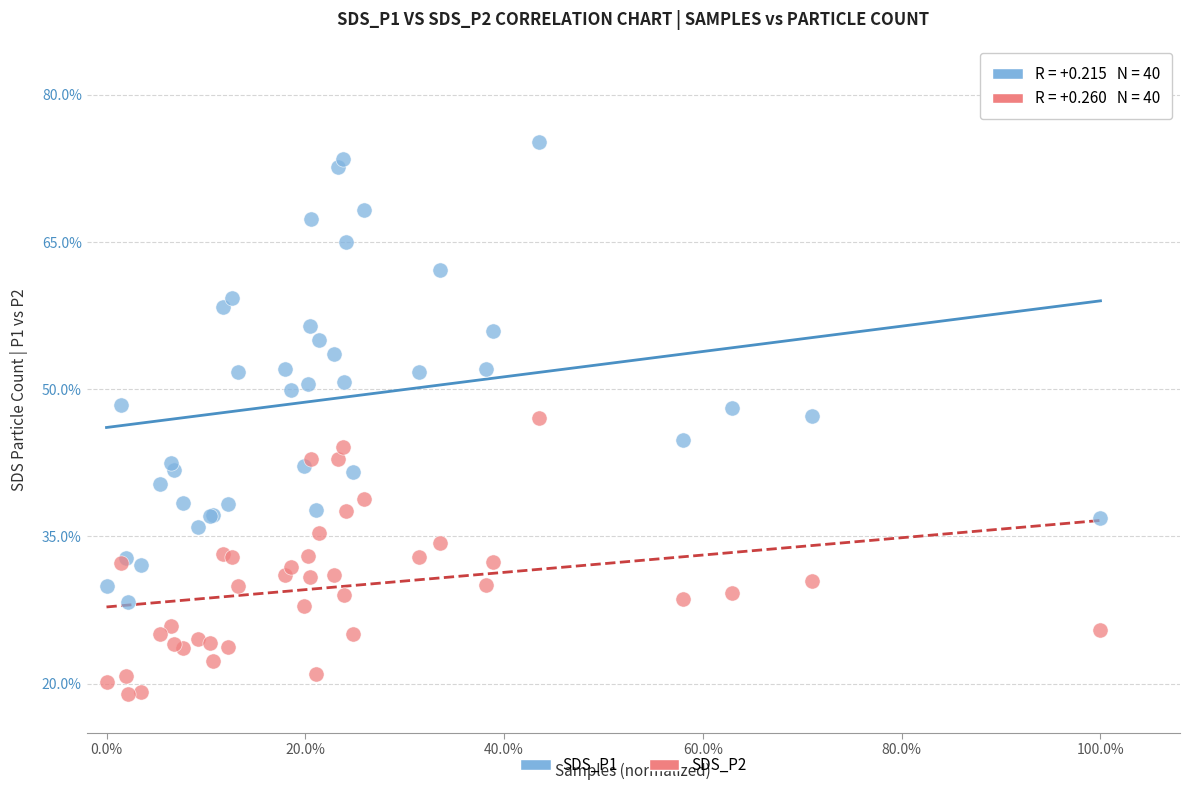

What are all the series names shown in the legend?

SDS_P1, SDS_P2